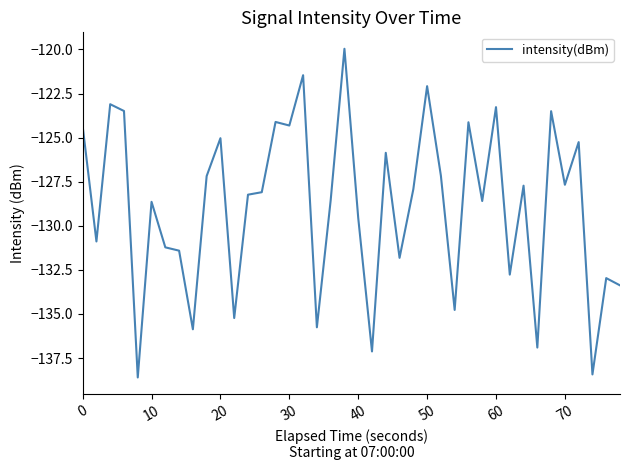

What is the difference between the maximum and minimum values?

18.6